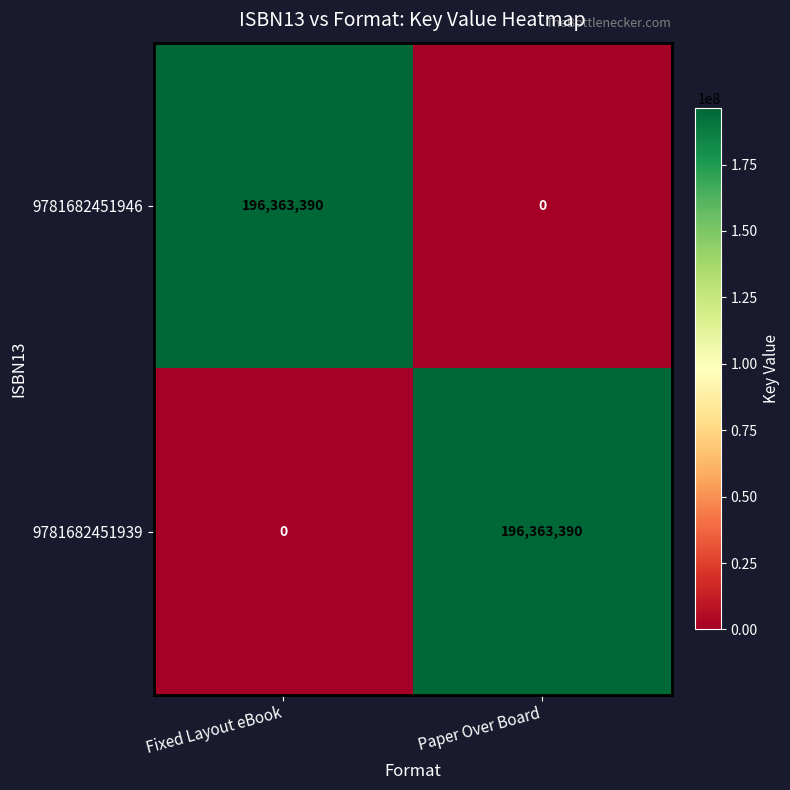

Is the value of 9781682451939 at Paper Over Board greater than the value of 9781682451946 at Paper Over Board?

Yes